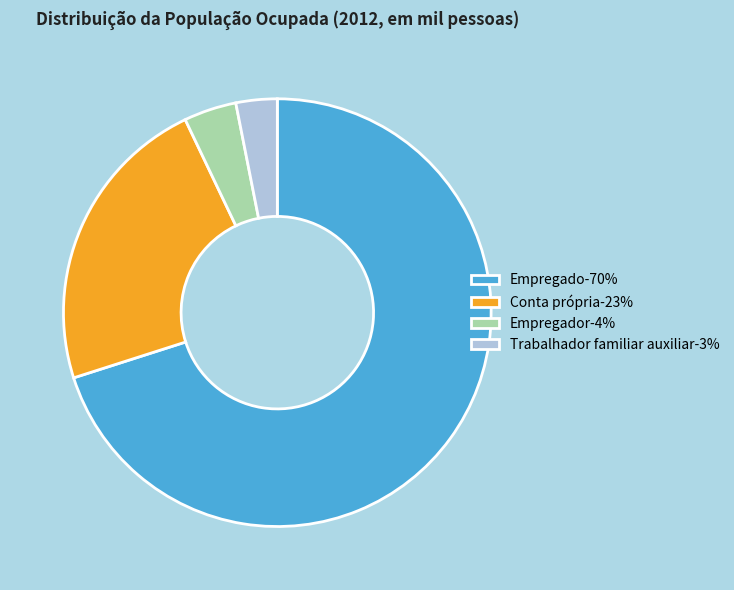

Rank the categories by value from lowest to highest.

Trabalhador familiar auxiliar-3%, Empregador-4%, Conta própria-23%, Empregado-70%